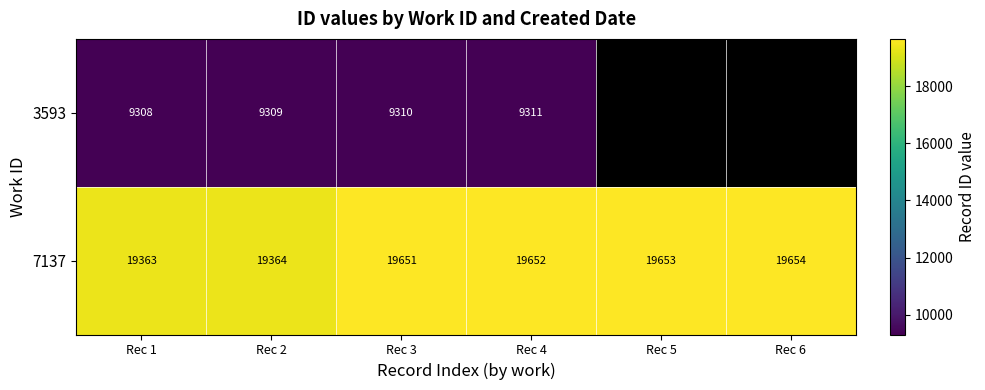

At Rec 1, list the series in order from smallest to largest.

3593, 7137